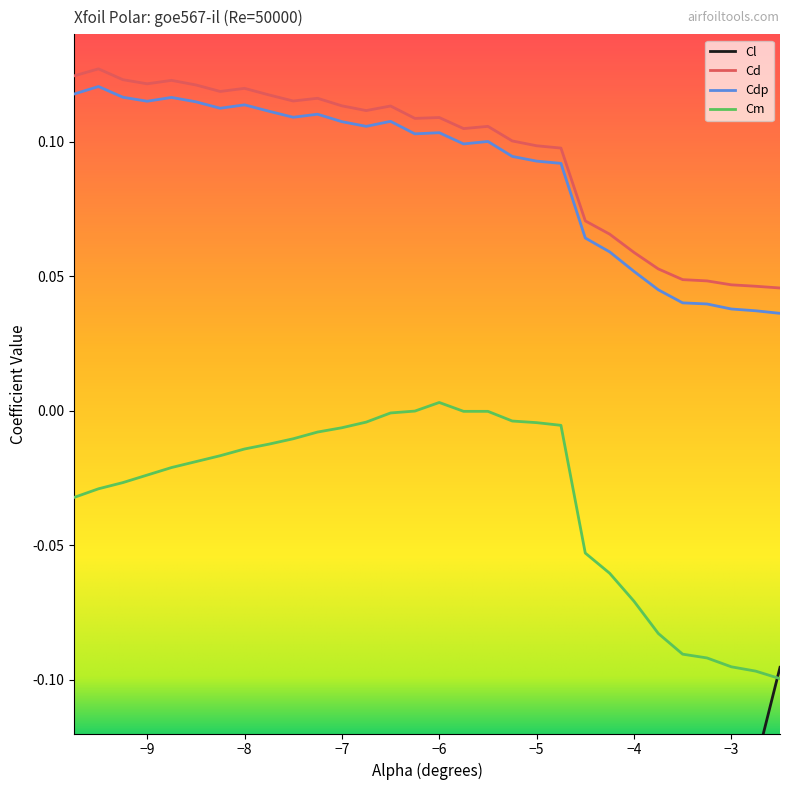

True or false: Cdp has more than 1 interior local peaks.

True